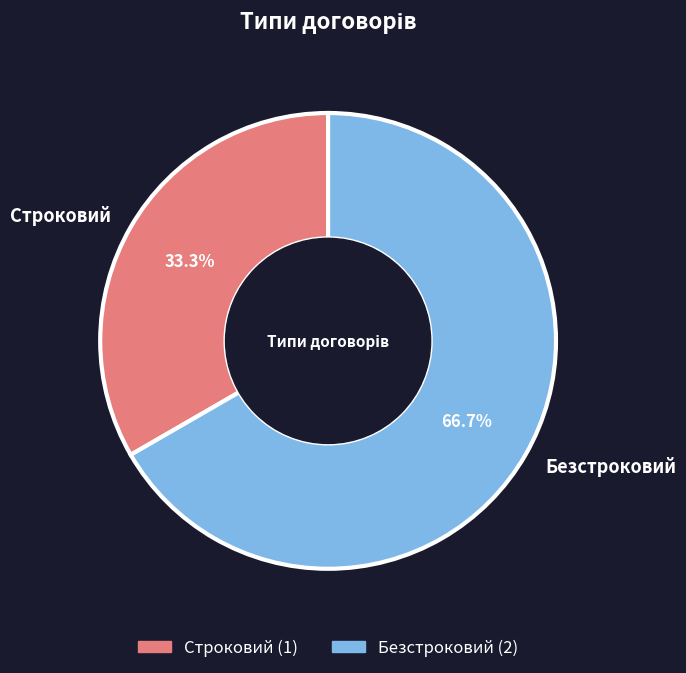

To the nearest percent, what portion does Строковий represent?

33%